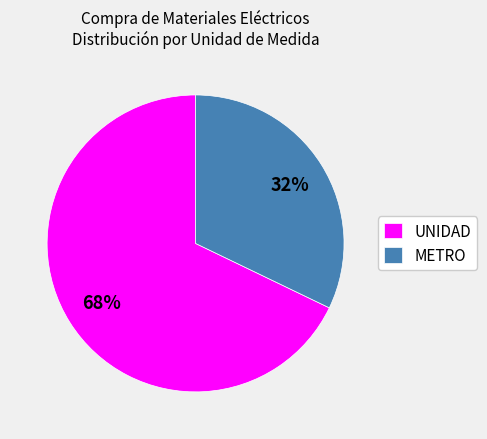

Count the number of slices in the pie.

2